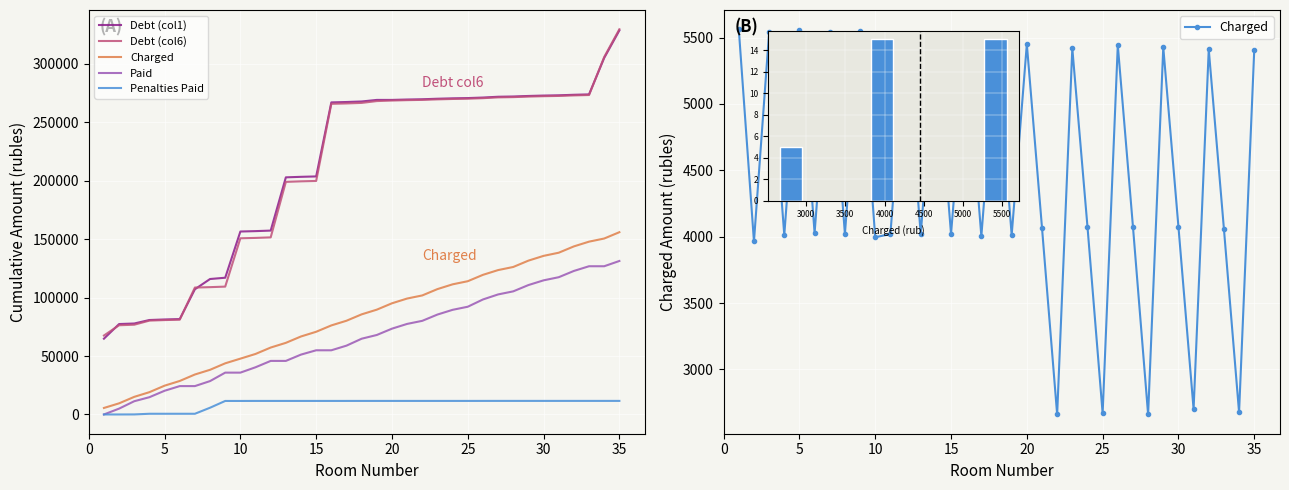

Reading left to right, list all the values displayed in this chart.

Debt (col1): 64841.7	77371.5	77833.0	80820.0	81282.8	81618.5	107128.9	115901.5	117002.3	156542.8	156877.8	157334.7	202891.5	203346.4	203681.4	267028.2	267361.8	267817.3	269153.2	269153.2	269492.2	269714.0	270165.5	270505.2	270727.7	271181.3	271860.6	272082.4	272534.6	272874.2	273099.3	273550.4	273888.7	305109.2	328631.6
Debt (col6): 67550.8	76341.0	76802.7	80305.1	80768.0	81103.7	108602.2	108937.2	109399.4	150741.6	151076.6	151533.5	199026.6	199481.5	199816.5	265809.9	266143.5	266599.1	268162.5	268616.7	268955.7	269177.5	269629.0	269968.7	270191.2	270644.8	271324.1	271545.9	271998.1	272337.7	272562.8	273013.7	273352.1	305876.7	329614.2
Charged: 5562.5	3964.1	5538.5	4012.0	5554.4	4027.9	5538.5	4020.0	5546.4	3996.0	4020.0	5482.6	4020.0	5458.6	4020.0	5434.6	4004.0	5466.5	4012.0	5450.5	4067.9	2661.4	5418.6	4075.9	2670.1	5442.6	4075.9	2661.4	5426.5	4075.9	2701.3	5410.6	4060.0	2677.3	5402.6
Paid: 0.0	5000.0	11331.0	14771.7	20278.8	24272.5	24272.5	28559.1	35797.4	35797.4	40384.6	45820.5	45820.5	51232.6	54918.4	54918.4	58888.4	64819.9	68011.3	73415.5	77483.4	80122.1	85494.6	89535.8	92183.2	98394.0	102705.5	105344.2	110724.6	114765.8	117444.2	122808.7	126834.1	126834.1	131334.1
Penalties Paid: 0.0	0.0	34.6	593.9	593.9	593.9	593.9	5769.6	11556.5	11556.5	11581.4	11581.4	11581.4	11581.9	11581.9	11581.9	11581.9	11587.1	11587.1	11587.1	11587.1	11587.1	11587.1	11587.1	11587.1	11597.0	11606.5	11606.8	11606.8	11606.8	11606.8	11606.9	11606.9	11606.9	11606.9